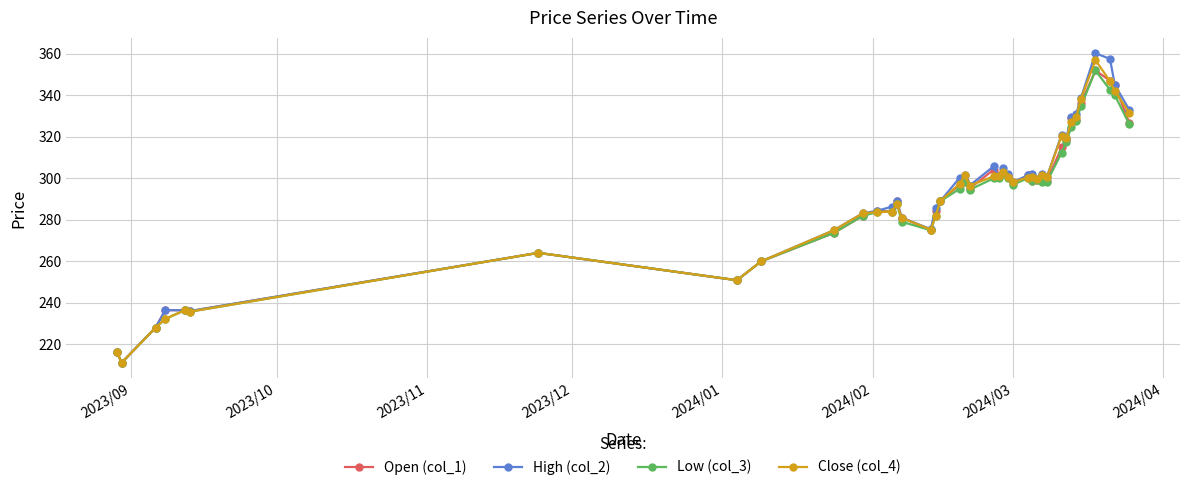

Which series has the largest range (max minus min)?

High (col_2)